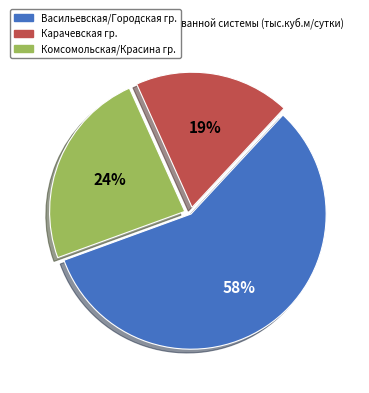

To the nearest percent, what is the difference between the largest and smallest slice percentages?

39%